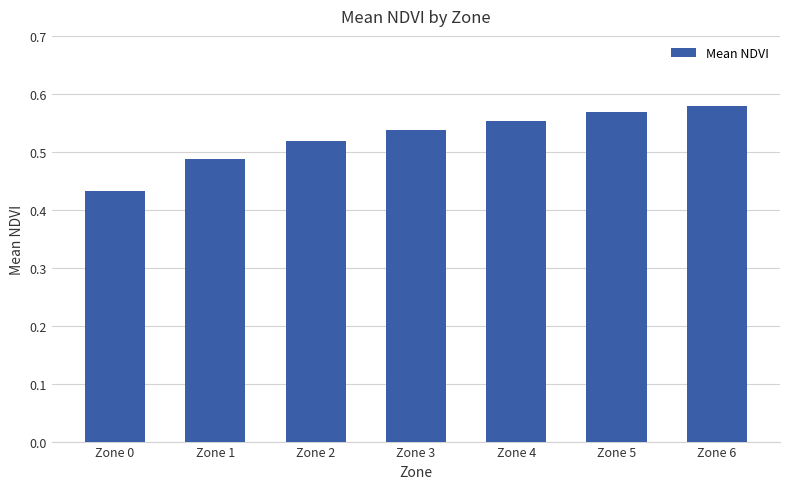

Which category has the lowest value across all series?

Zone 0